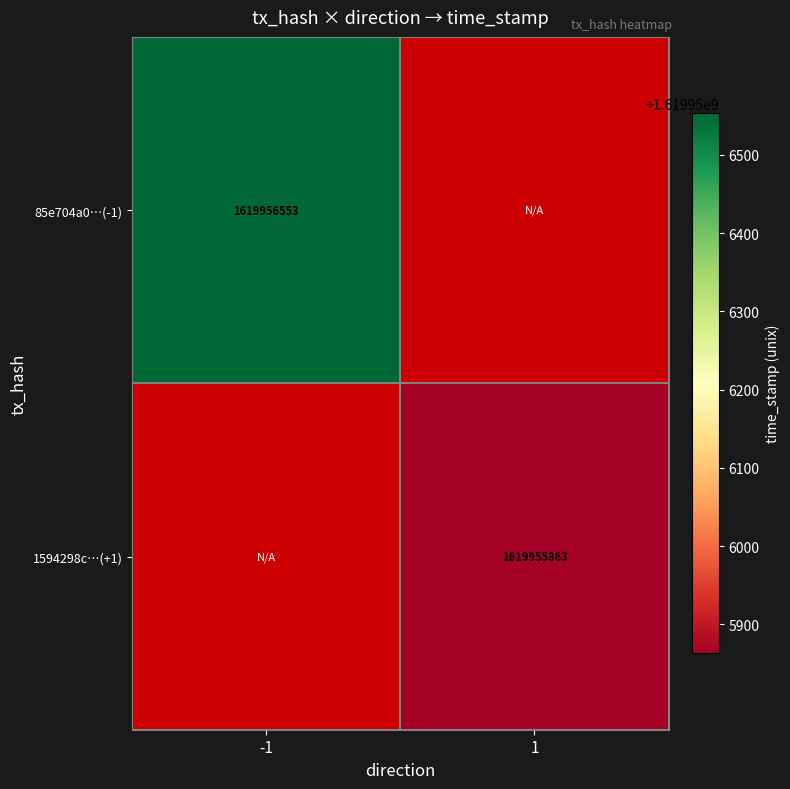

Between 0 and 1, which is larger?

1